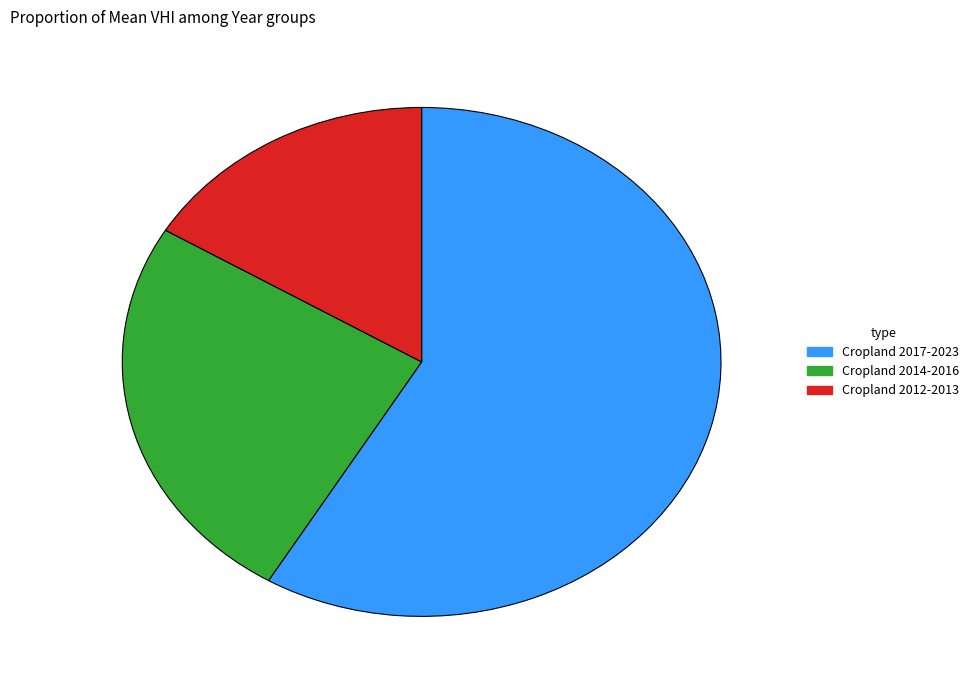

Which slice is the largest?

Cropland 2017-2023